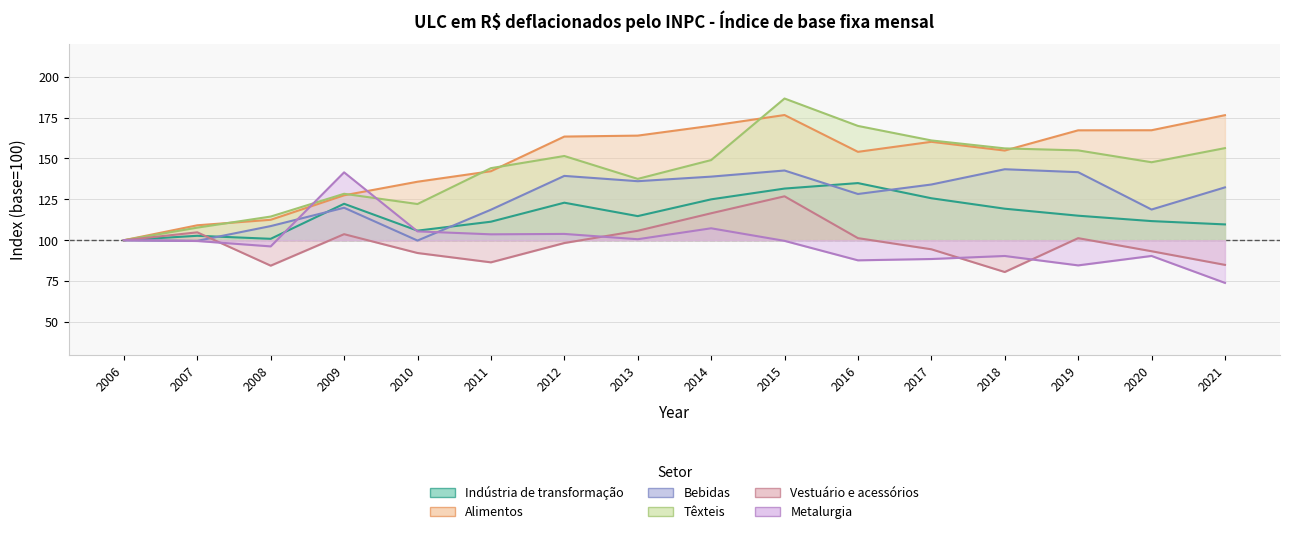

True or false: Alimentos and Indústria de transformação intersect in this chart.

False